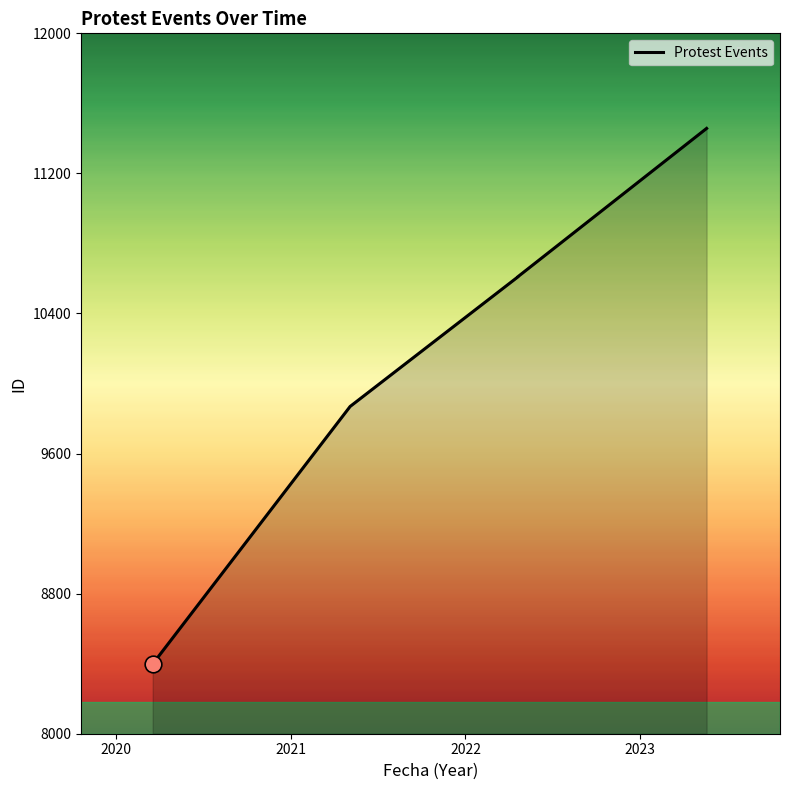

Rank the categories by value from lowest to highest.

2020-03-16, 2021-05-04, 2022-04-19, 2022-04-19, 2023-05-17